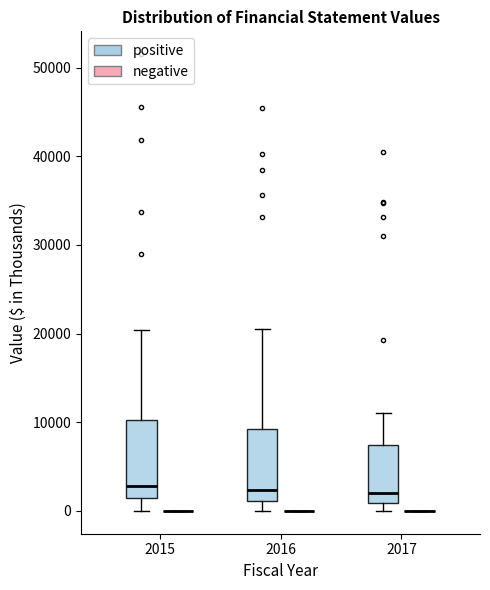

Reading left to right, read every box against the y-axis: the position of its median line, the range the box covers, and the ends of its whiskers. The values are not printed on the chart, so give them approximately, as read against the axis.

2015 (positive): median 3000, box 1000 to 10000, whiskers 0 to 20000
2015 (negative): box collapsed to a line at 0, whiskers 0 to 0
2016 (positive): median 2000, box 1000 to 9000, whiskers 0 to 20000
2016 (negative): box collapsed to a line at 0, whiskers 0 to 0
2017 (positive): median 2000, box 1000 to 7000, whiskers 0 to 11000
2017 (negative): box collapsed to a line at 0, whiskers 0 to 0